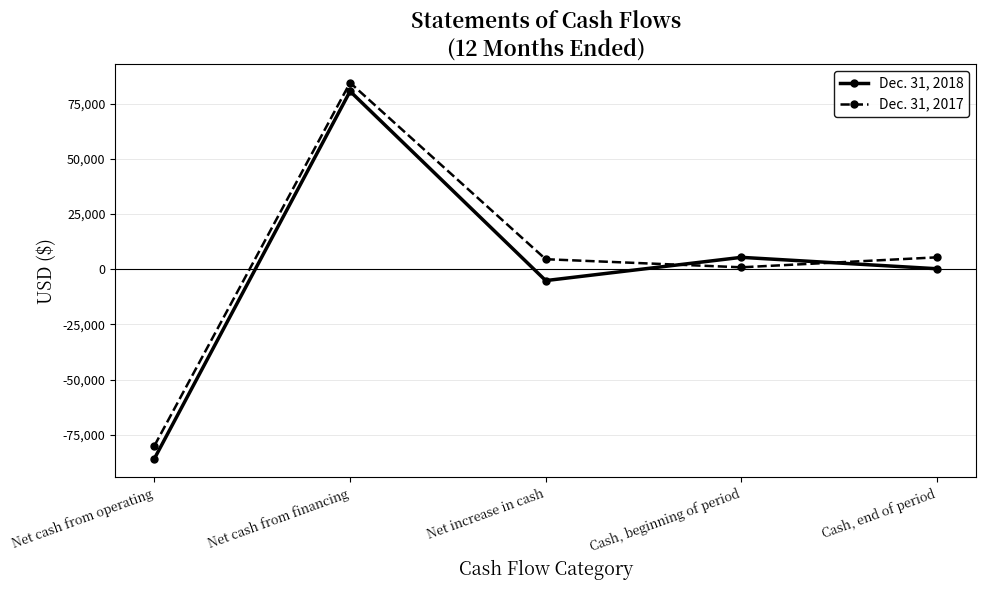

How many values in the Dec. 31, 2017 series are below 4516?

2